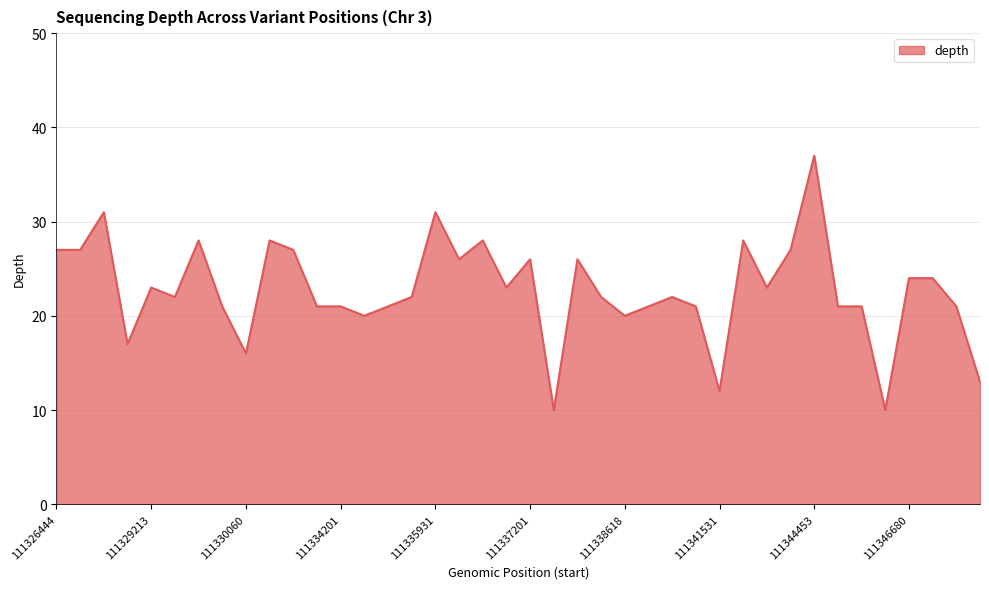

What is the maximum value shown in the chart?

37